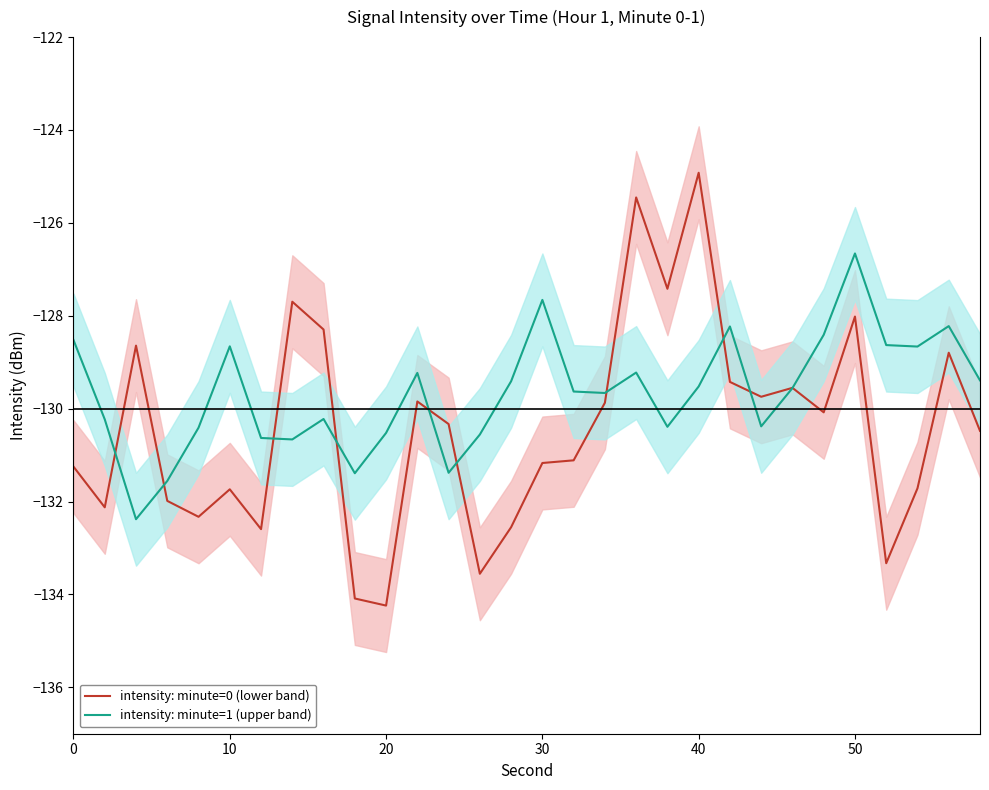

Is this an area chart (filled region under the line)?

No